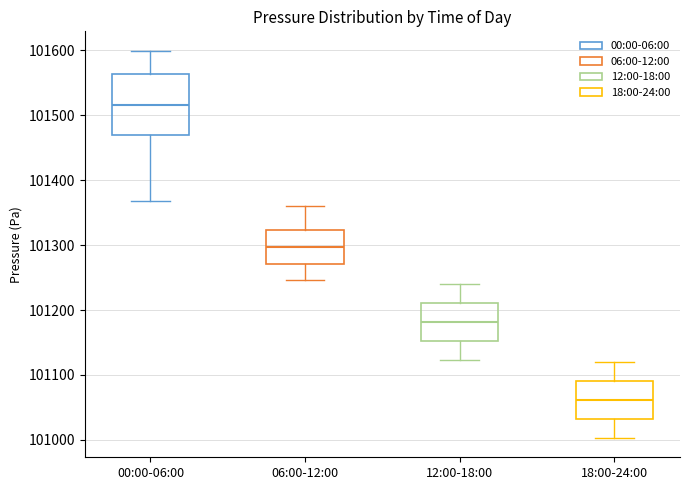

Where does the median line of the box for 00:00-06:00 sit on the y-axis? The values are not printed on the chart, so give them approximately, as read against the axis.

101520